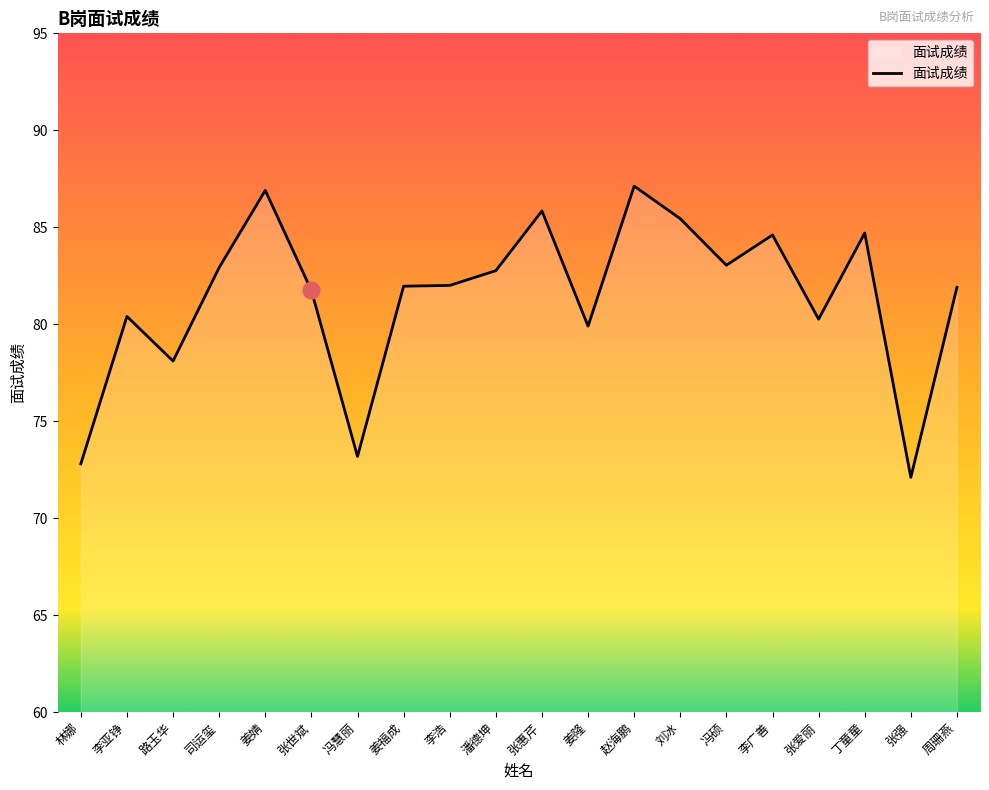

What position from the left is 姜福成?

8